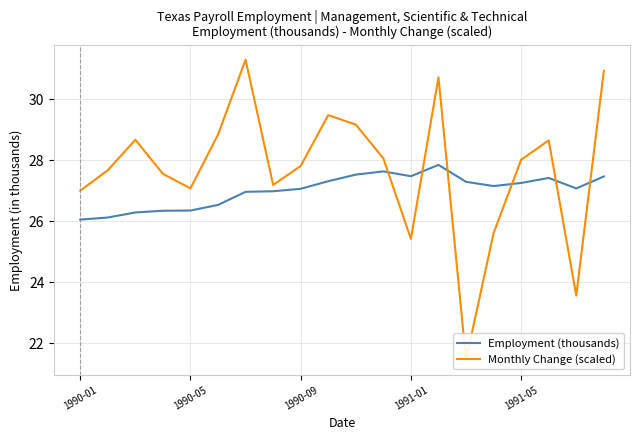

Which series has the largest total across all categories?

Monthly Change (scaled)